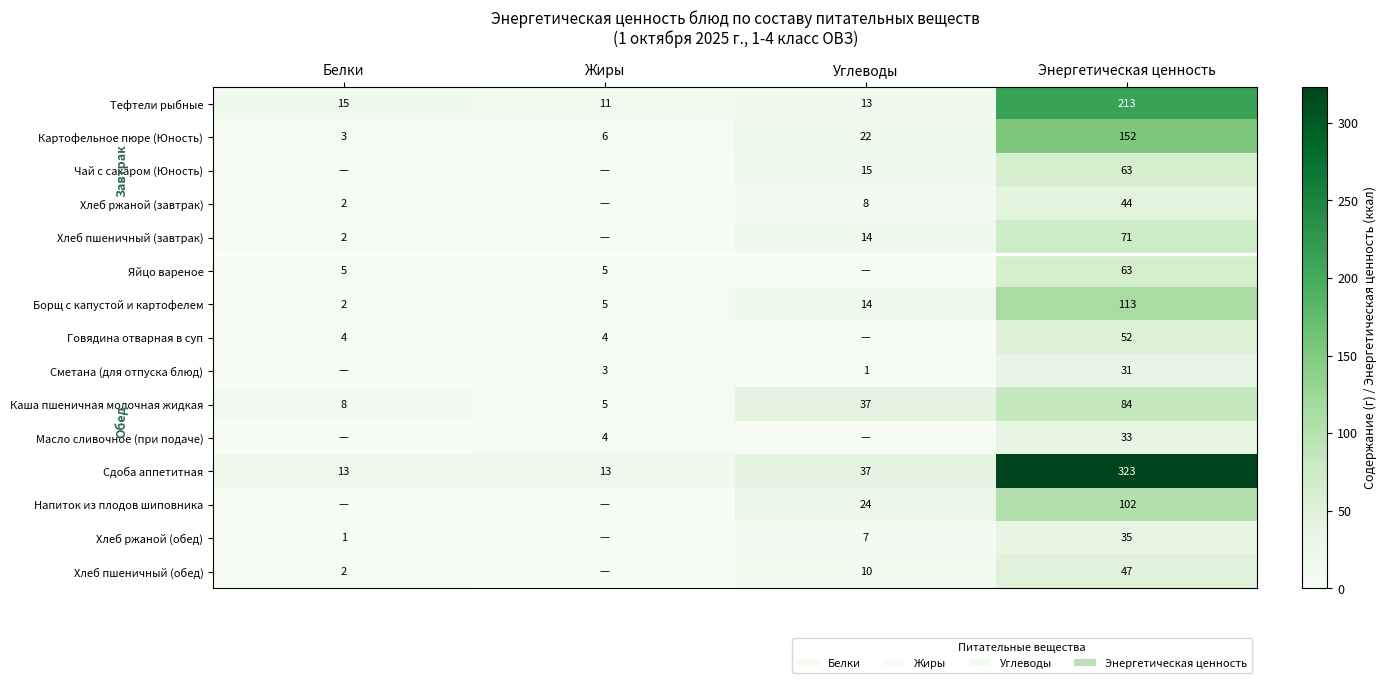

What is the difference between the Картофельное пюре (Юность) values at Энергетическая ценность and Белки?

149